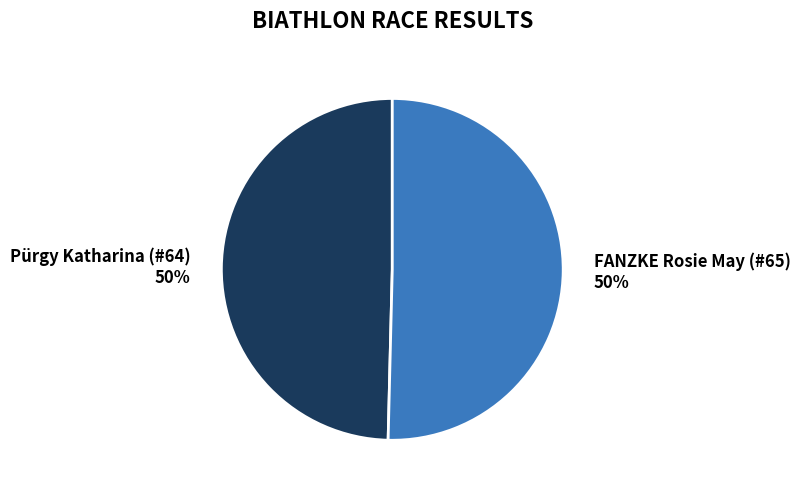

How many slices are in this pie chart?

2